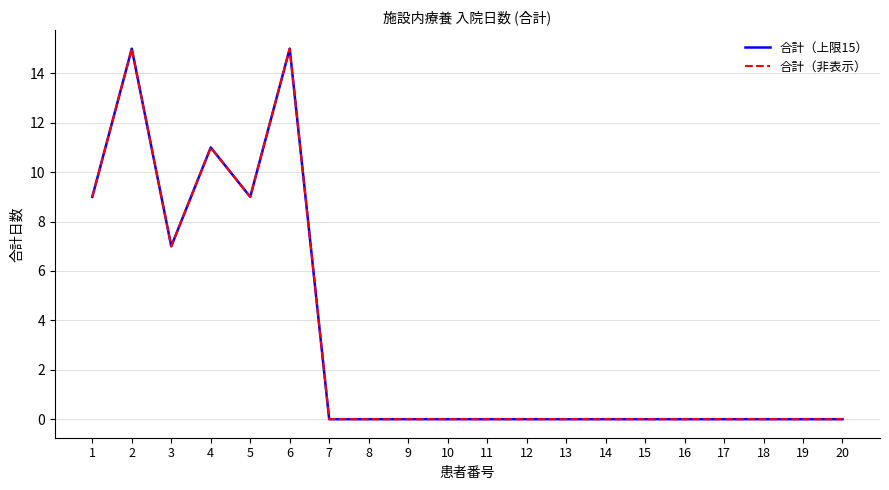

Is this an area chart (filled region under the line)?

No